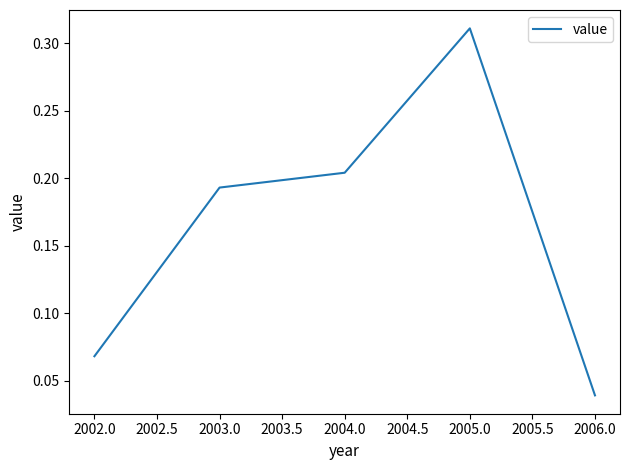

True or false: the data shows 0.1 at 2006.0.

False